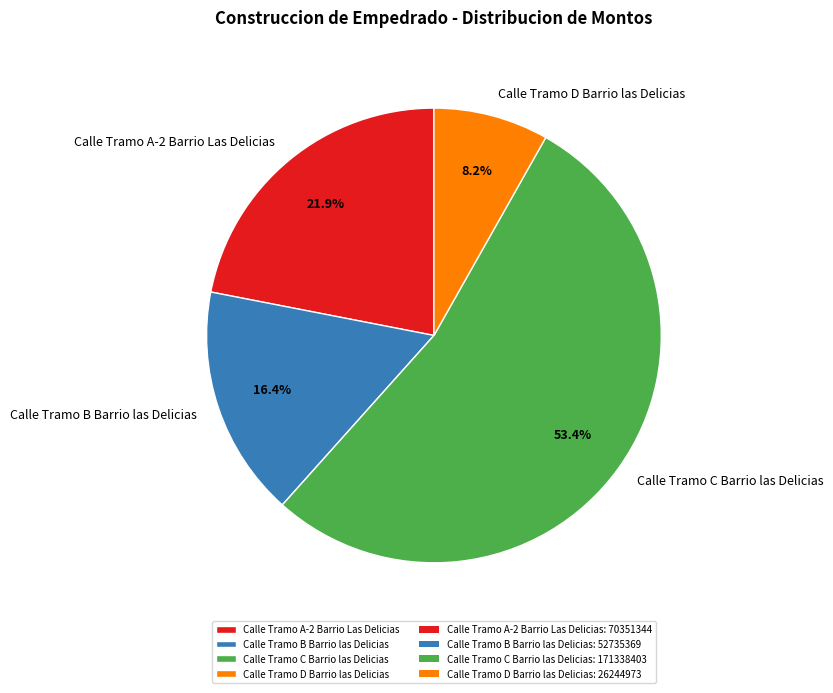

Combined, do Calle Tramo D Barrio las Delicias and Calle Tramo C Barrio las Delicias account for over 50%?

Yes